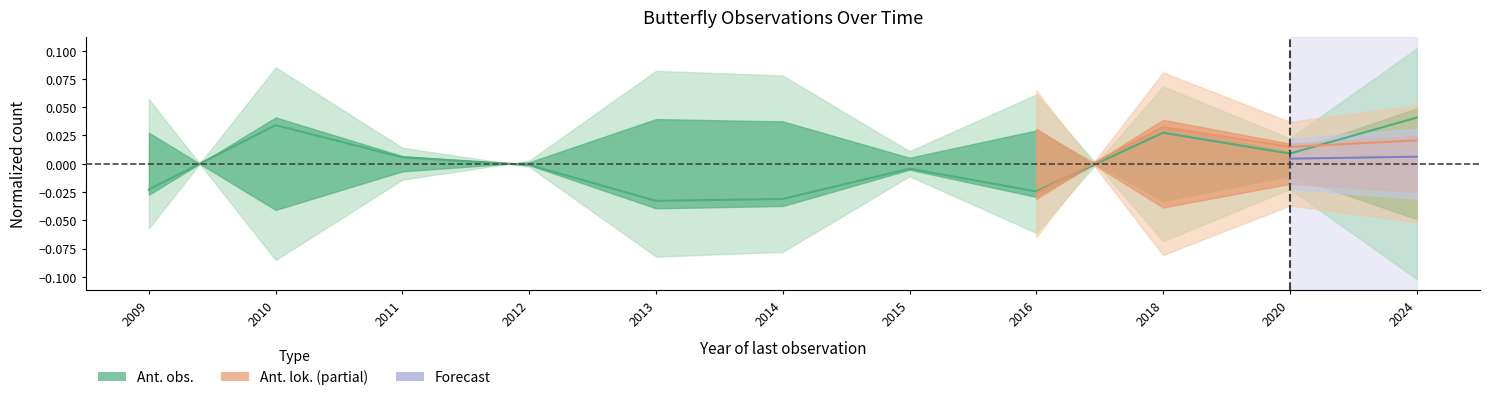

Reading left to right, list all the values displayed in this chart.

2009=-0.0	2010=0.0	2011=0.0	2012=-0.0	2013=-0.0	2014=-0.0	2015=-0.0	2016=-0.0	2018=0.0	2020=0.0	2024=0.0